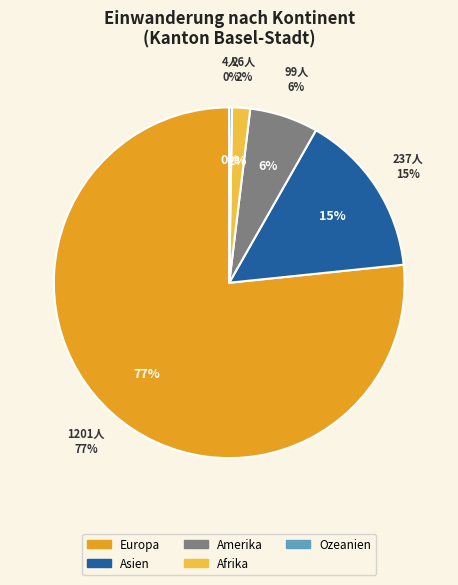

To the nearest percent, what percentage of the pie is Amerika?

6%